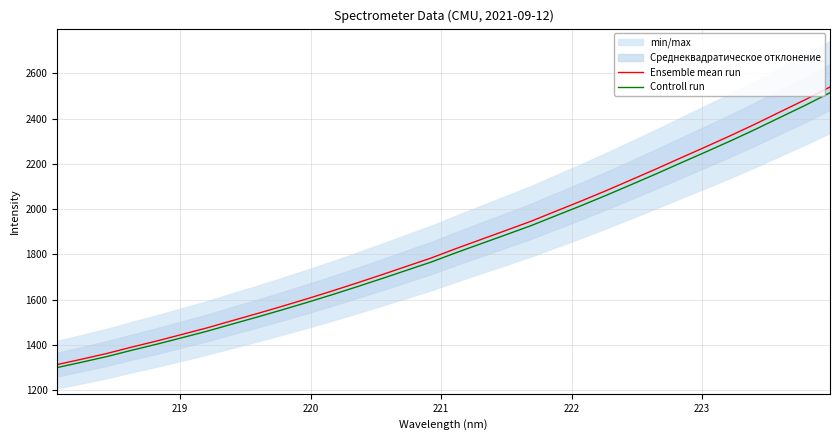

What is the lowest value of the Controll run series?

1299.9